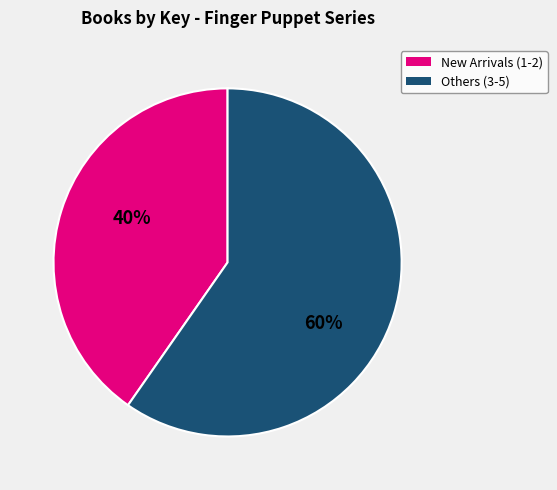

Is there any slice that represents more than half of the pie?

Yes